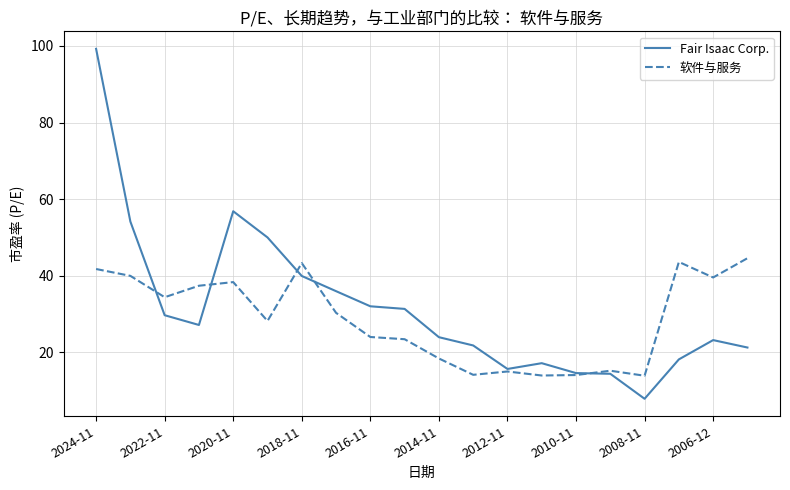

Which series ends up on top after the final intersection of Fair Isaac Corp. and 软件与服务?

软件与服务